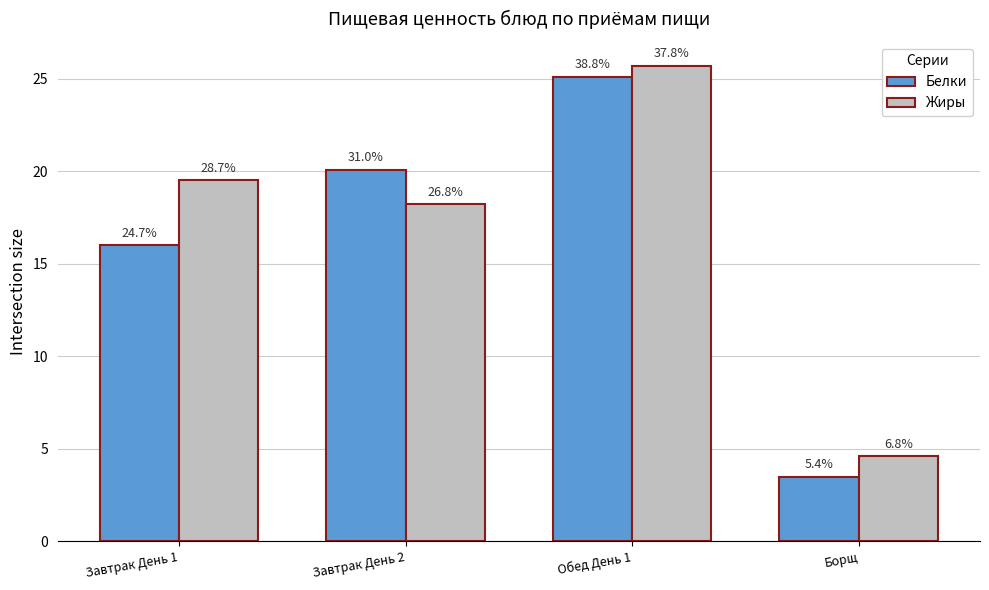

What are all the series names shown in the legend?

Белки, Жиры